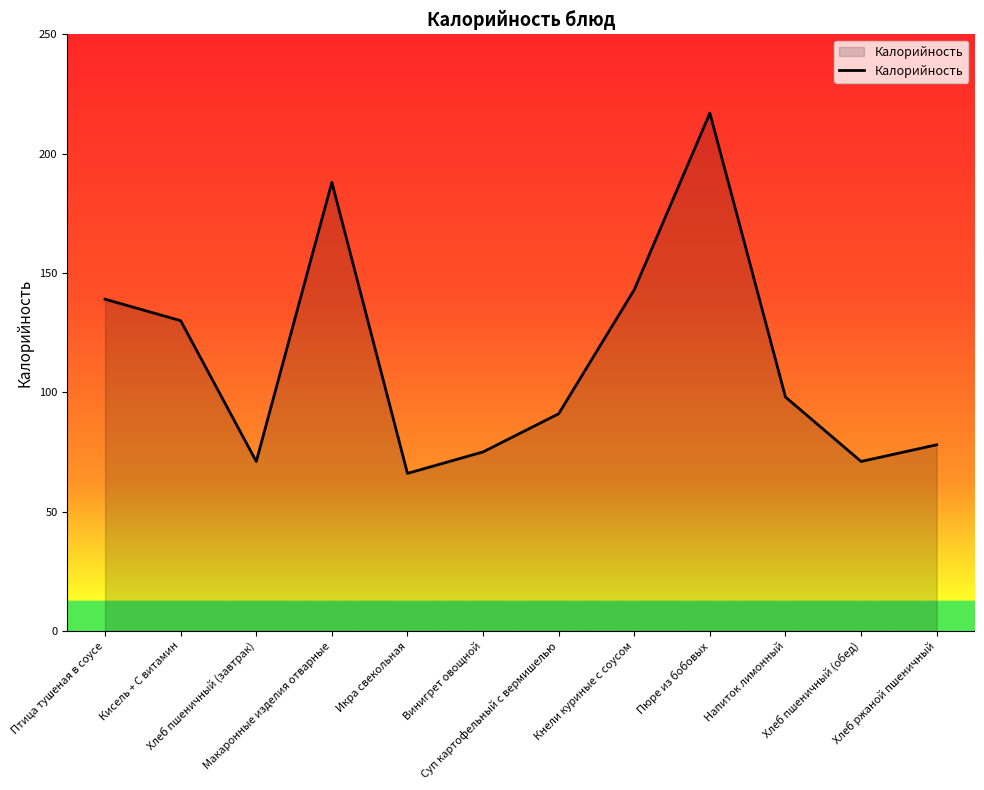

True or false: the data shows 71 at Хлеб пшеничный (обед).

True